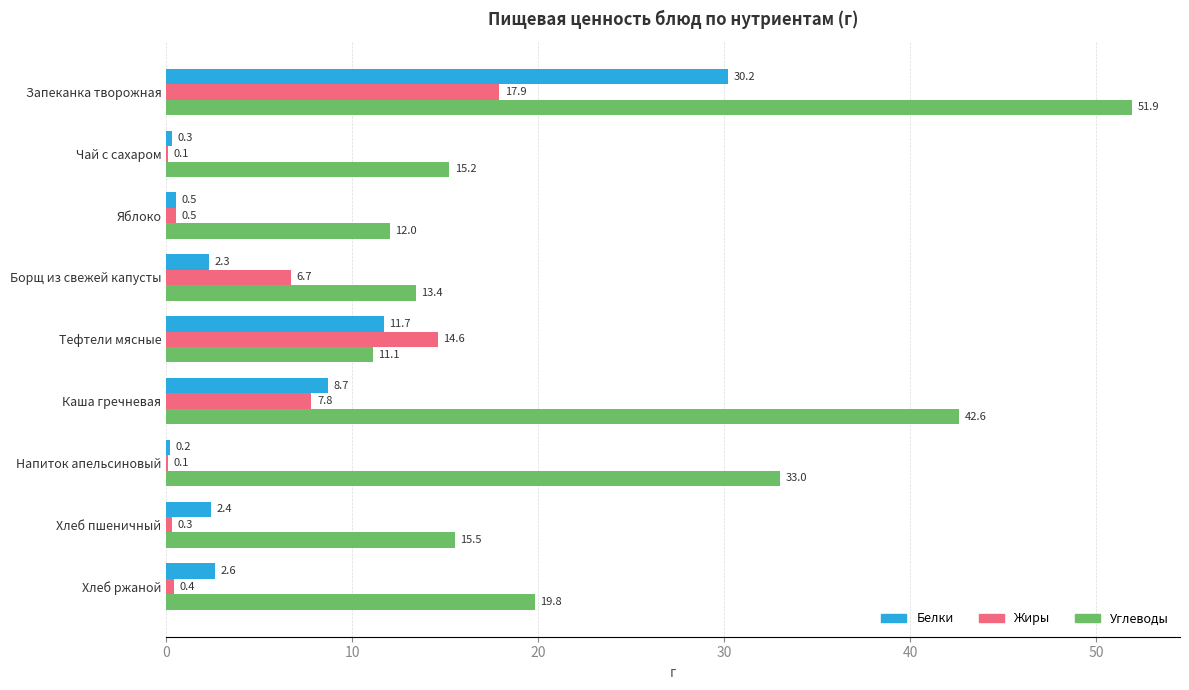

Which series has the largest total across all categories?

Углеводы